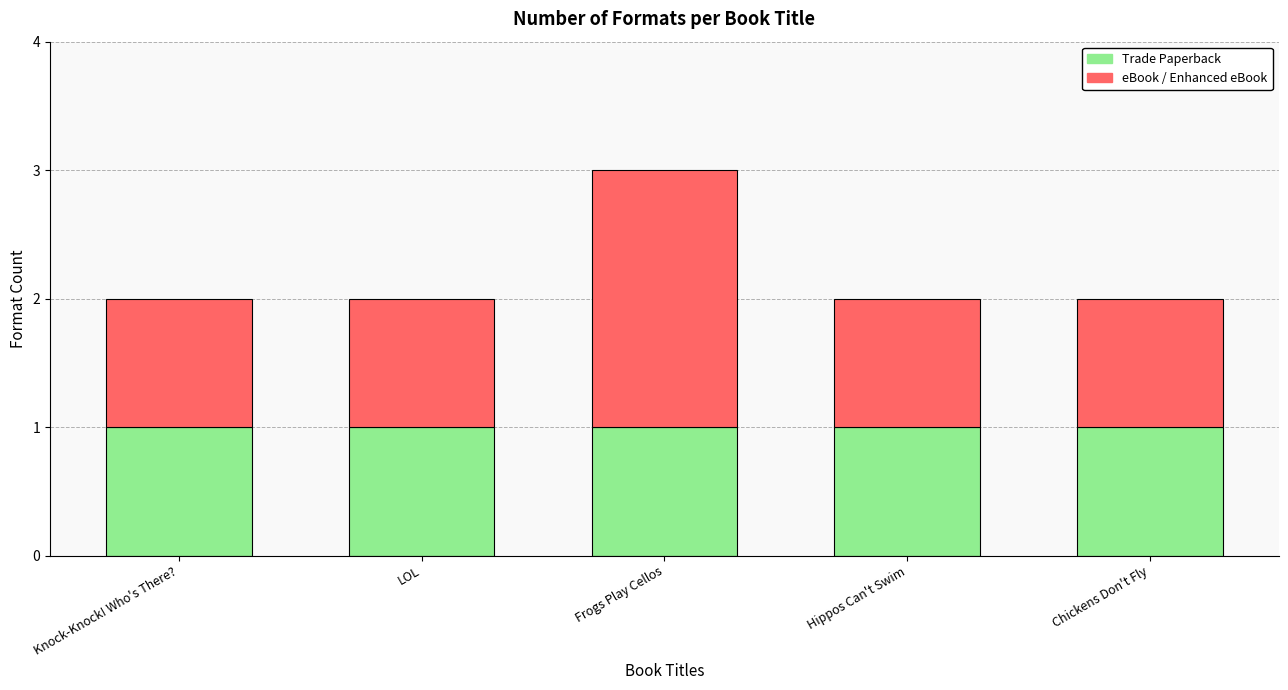

At which category is the sum across all series the highest?

Frogs Play Cellos